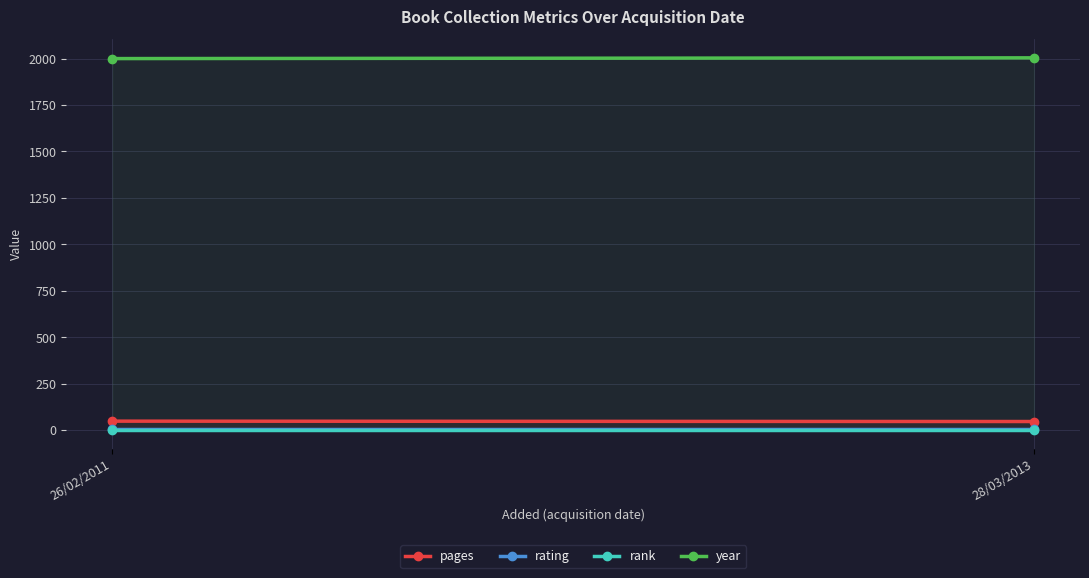

How many year values are between 2000 and 2004?

2